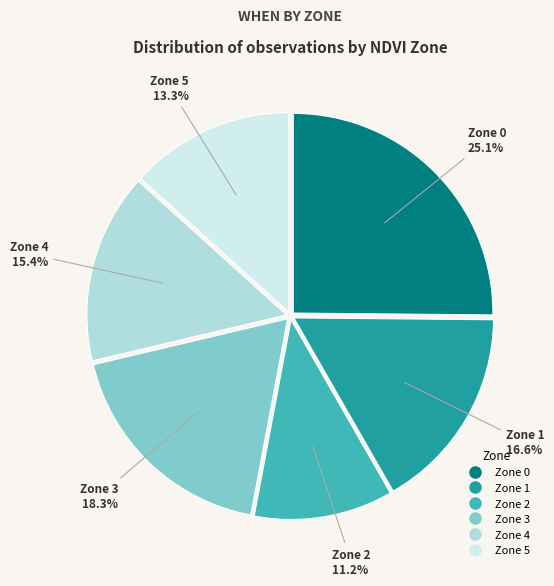

Between Zone 5 and Zone 3, which is larger?

Zone 3